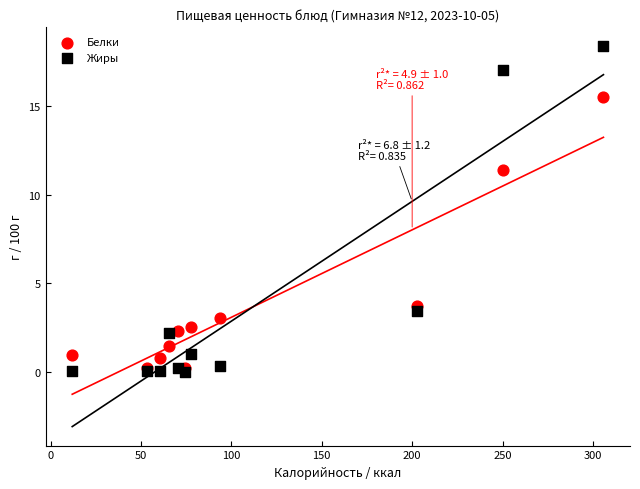

Across all series, what Y value is closest to 9?

11.4